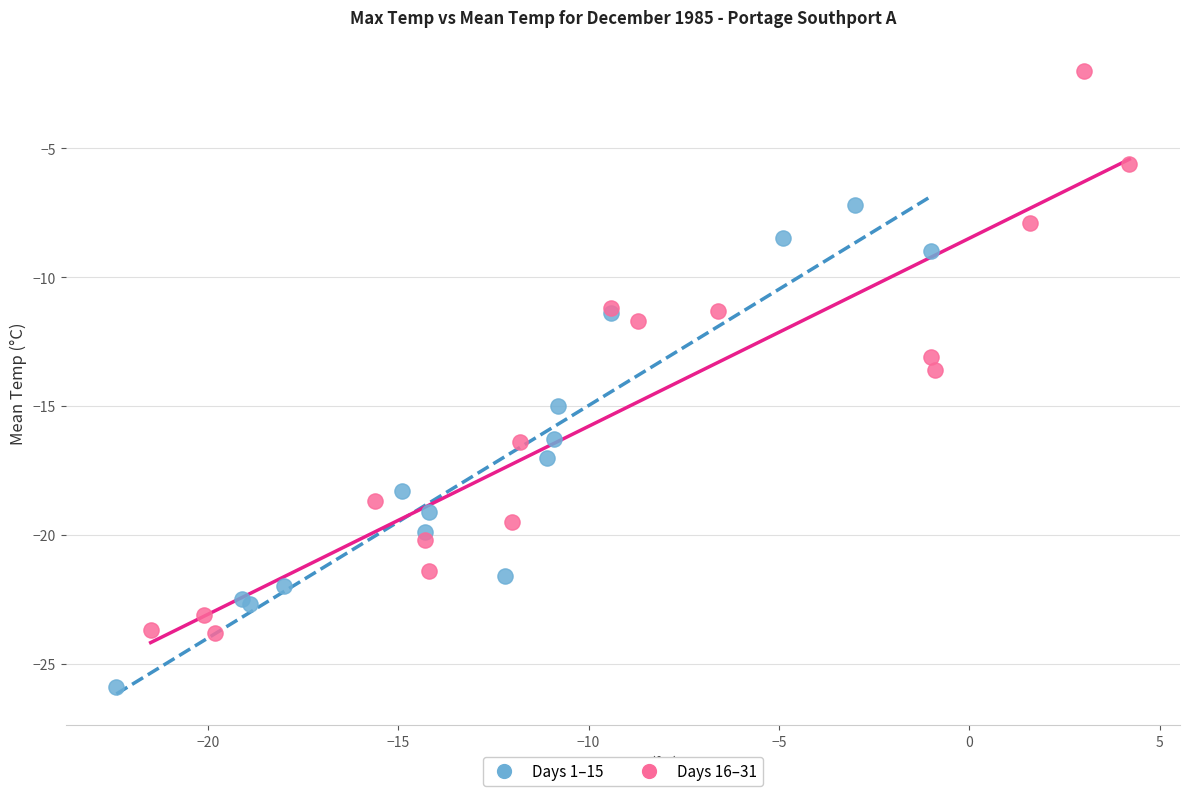

What are all the series names shown in the legend?

Days 1–15, Days 16–31